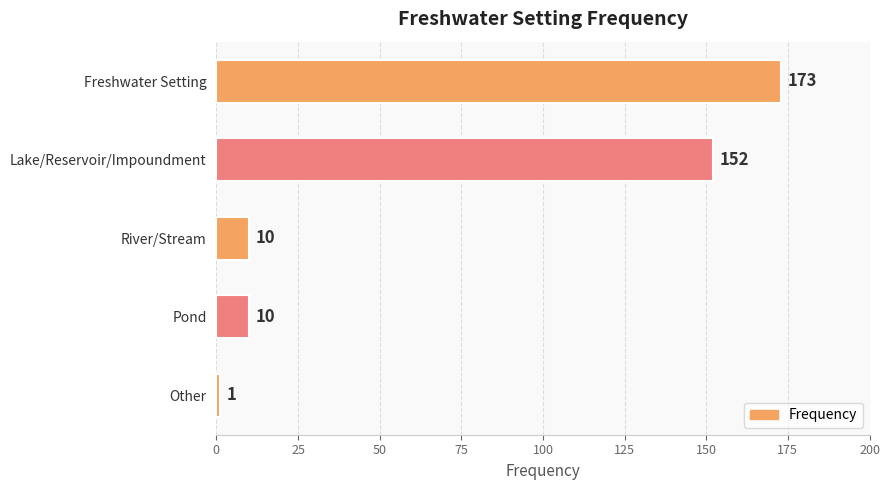

What is the average value?

69